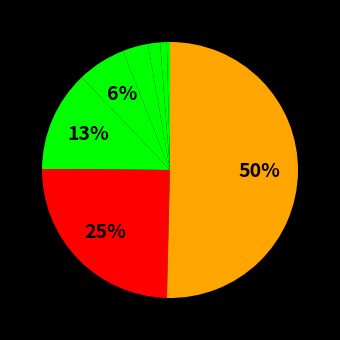

Rank the categories by value from lowest to highest.

1K-JPG, 1K-PNG, 2K-JPG, 2K-PNG, 4K-JPG, 4K-PNG, 8K-JPG, 8K-PNG